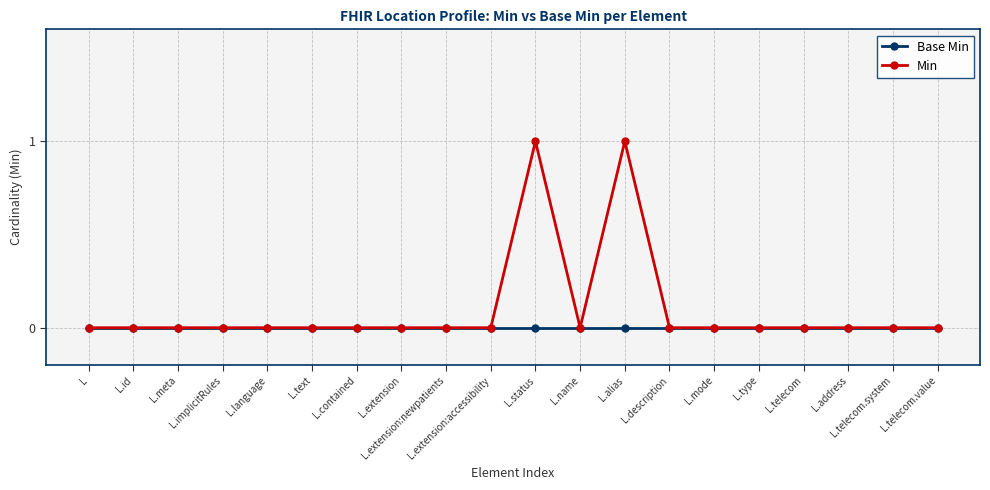

Which series has the largest total across all categories?

Min